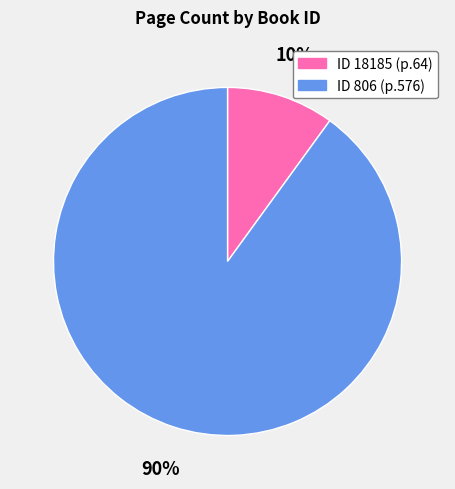

Does any single category account for the majority?

Yes